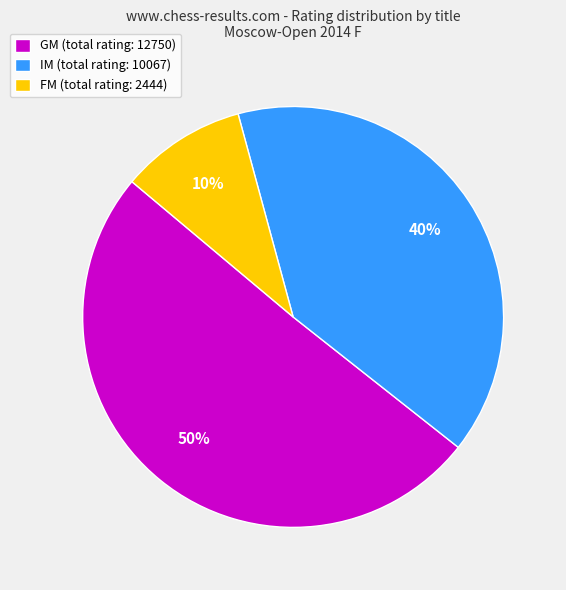

Between GM (total rating: 12750) and FM (total rating: 2444), which is larger?

GM (total rating: 12750)